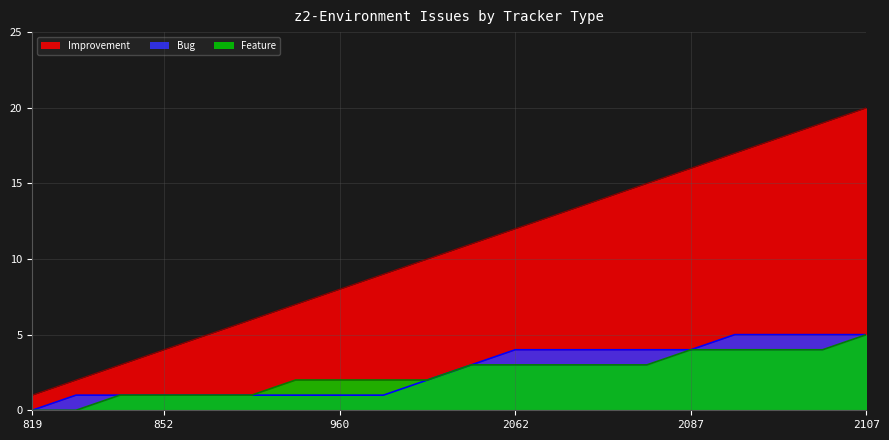

What is the difference between the highest and lowest values at 2060?

8